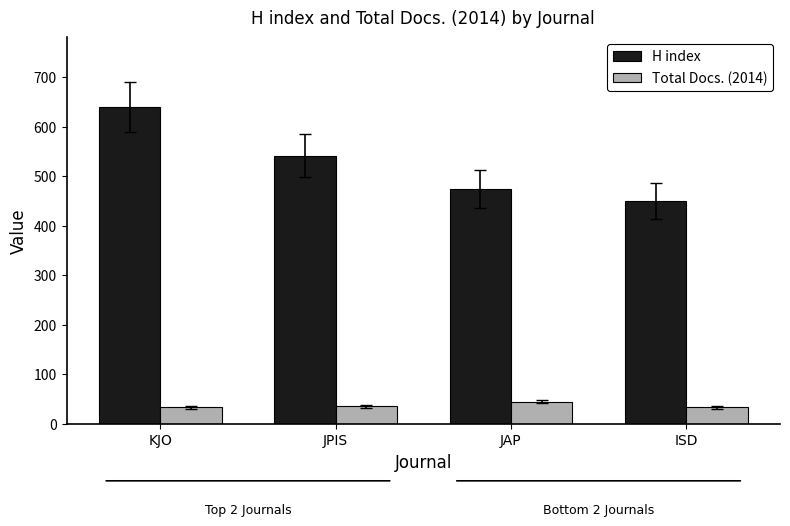

What is the sum of all H index values?

2107